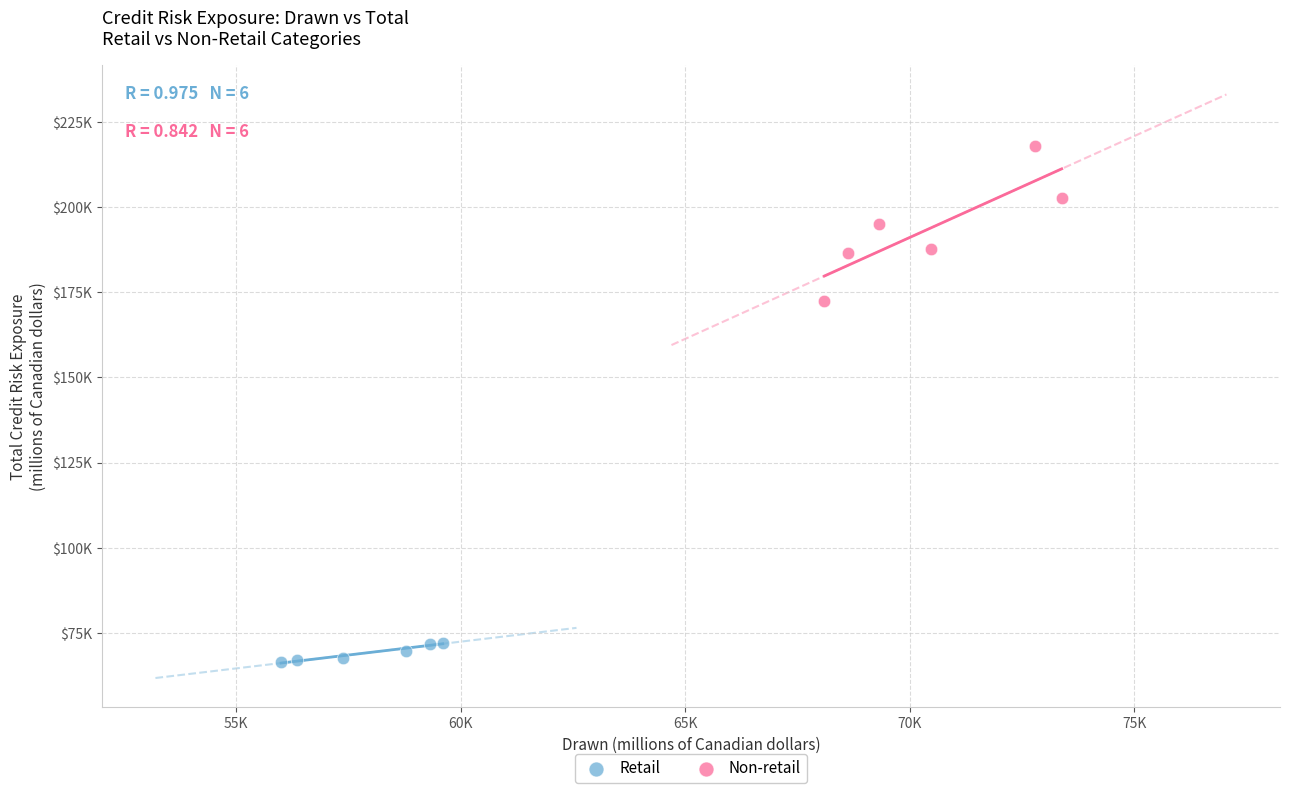

What are all the series names shown in the legend?

Retail, Non-retail